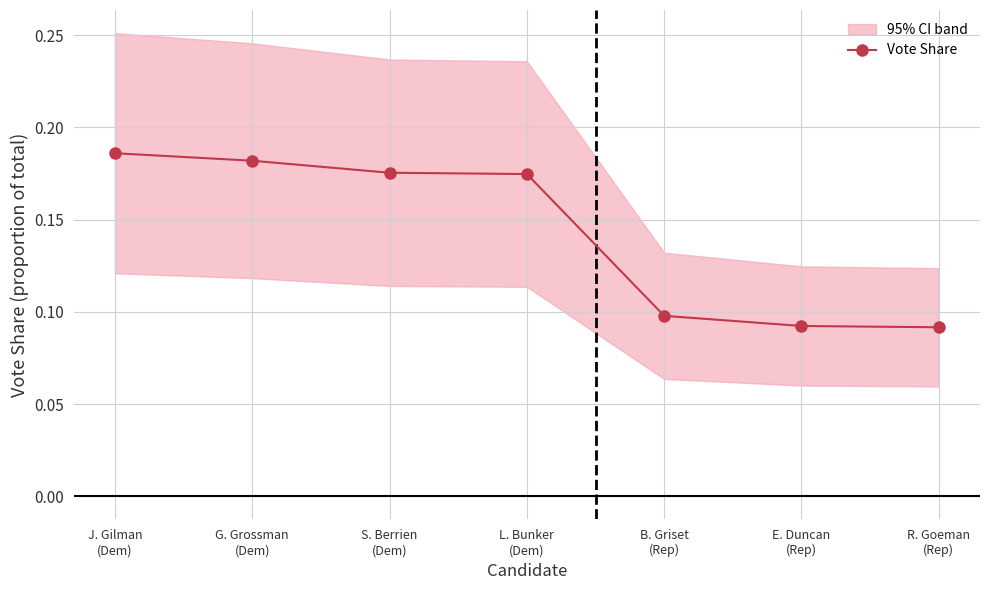

True or false: the data has more than 1 interior local peaks.

False